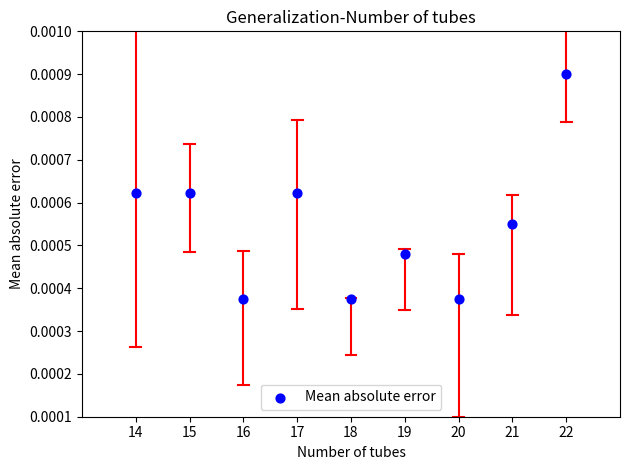

What is the average X value?

18.0